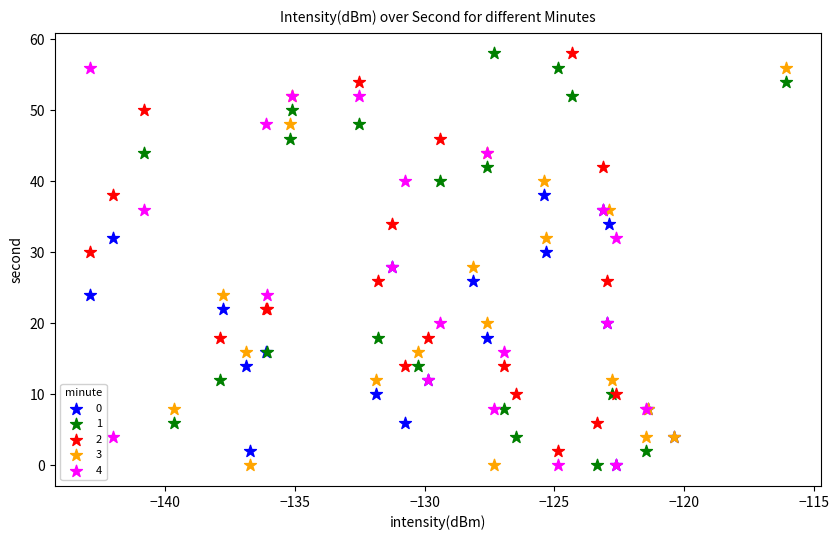

What are all the series names shown in the legend?

0, 1, 2, 3, 4